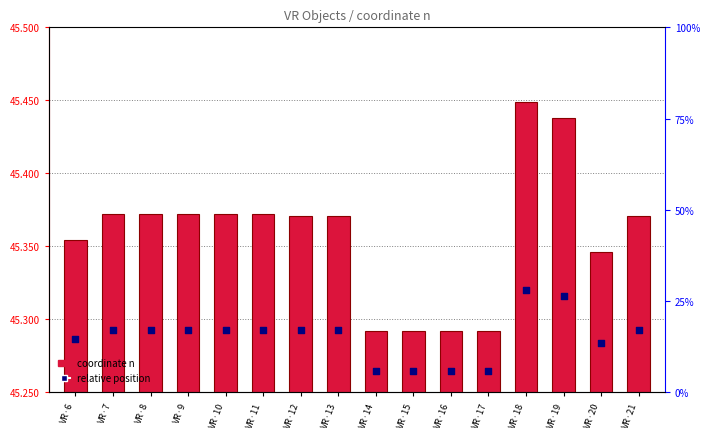

At which category is the sum across all series the highest?

VR·18